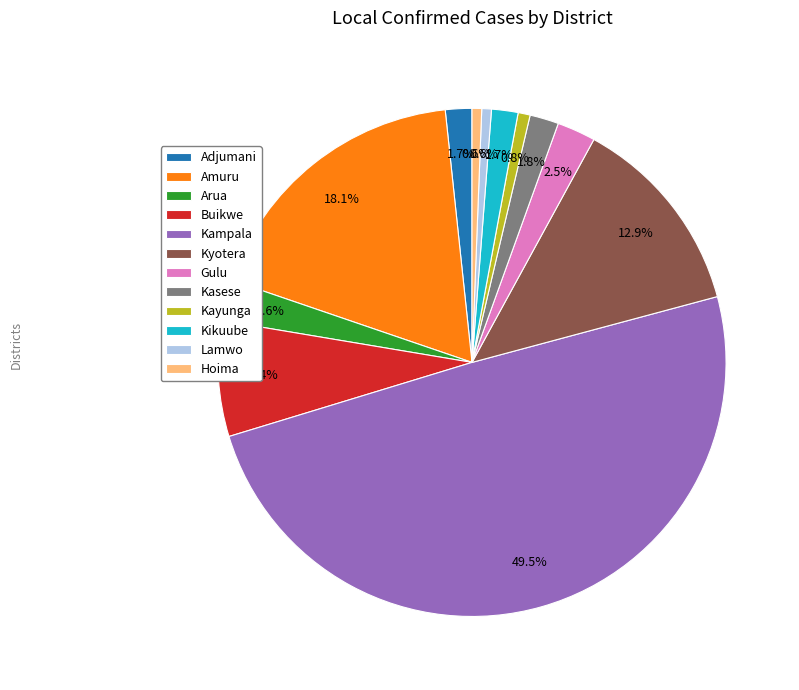

Is Adjumani the majority of the pie?

No